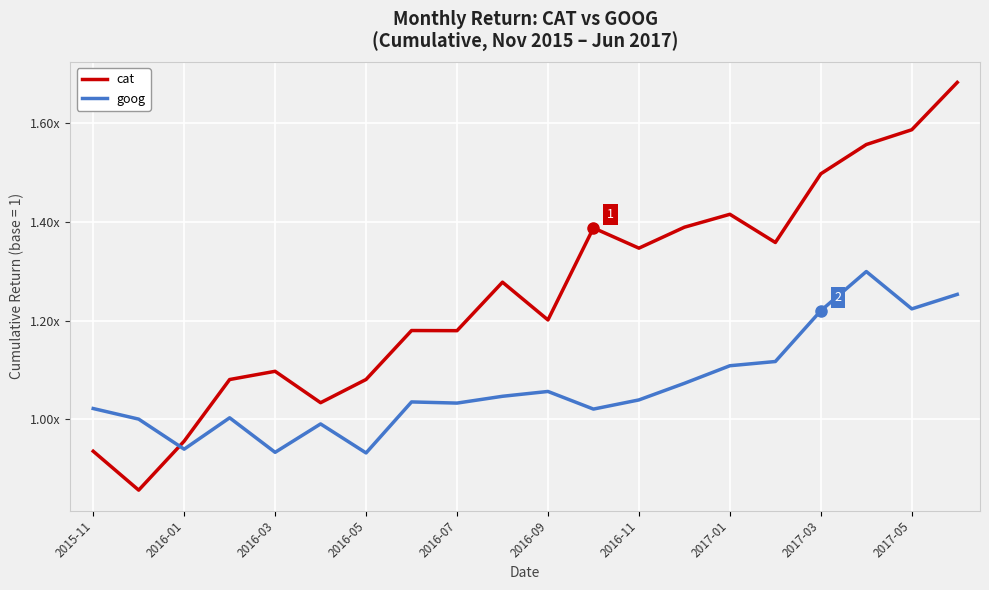

Is this an area chart (filled region under the line)?

No